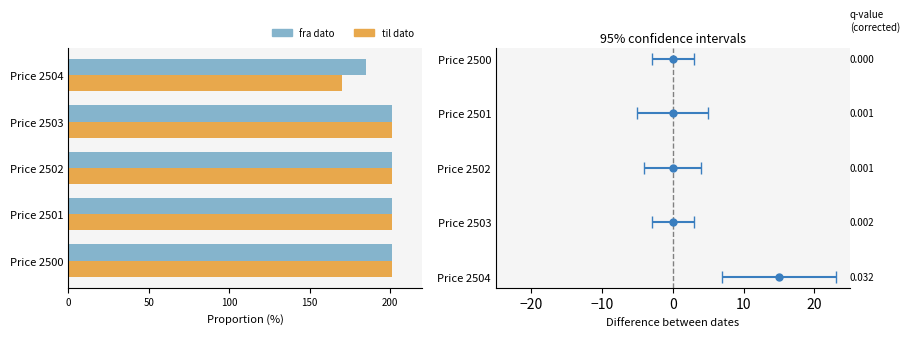

True or false: fra dato has a value of 201 at Price 2502.

True